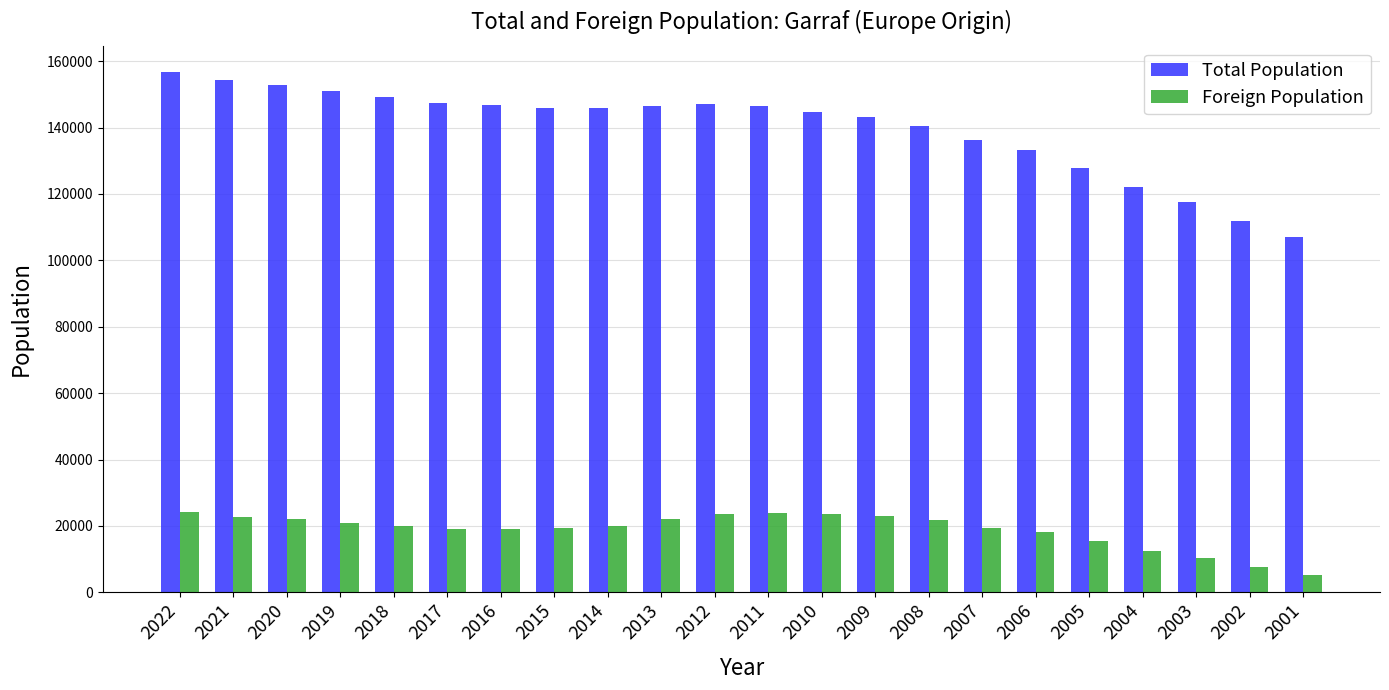

What is the difference between the Foreign Population values at 2013 and 2010?

1276